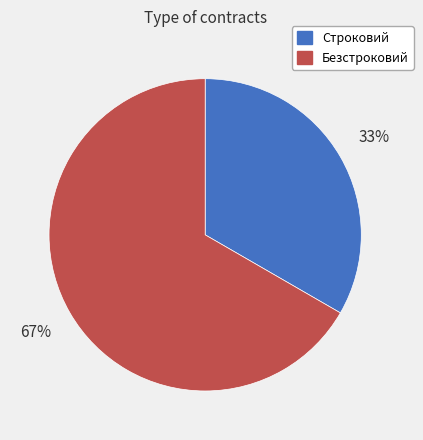

Is Безстроковий the majority of the pie?

Yes